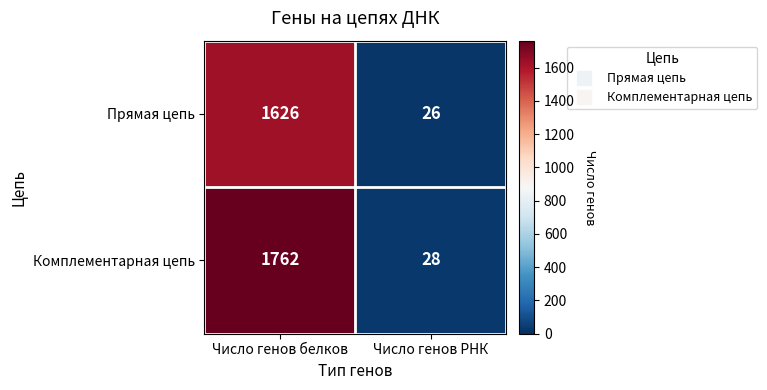

What is the difference between the highest and lowest values at Число генов белков?

136